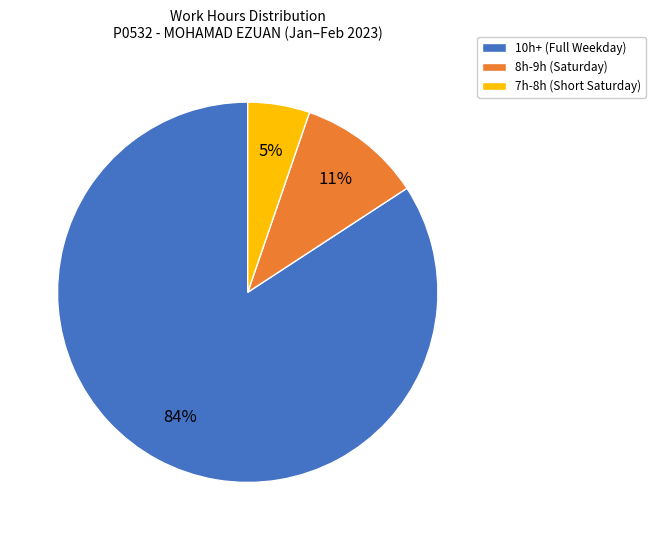

Is it true that 10h+ (Full Weekday) is 84% of the pie?

True